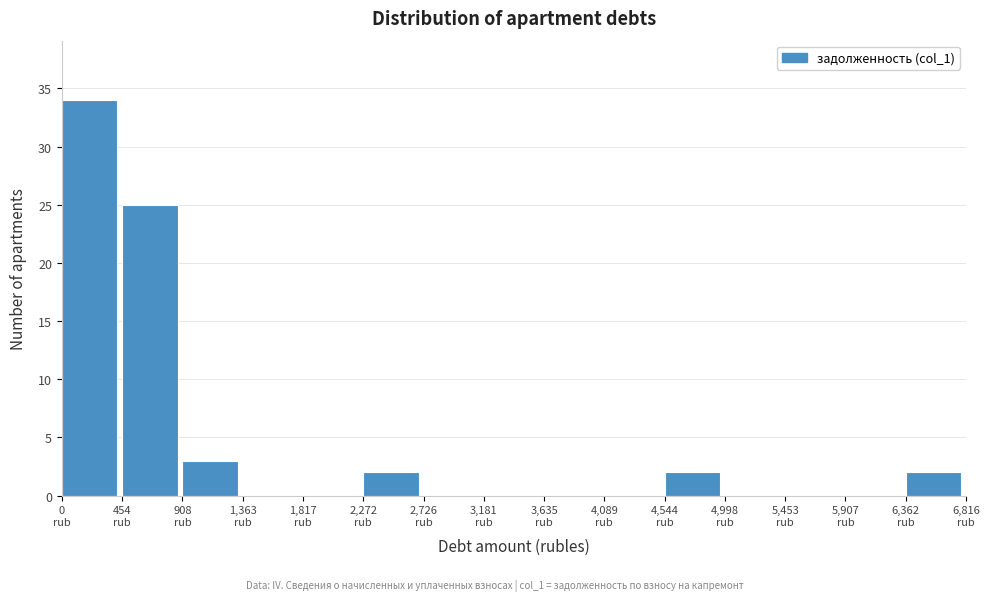

Reading left to right, transcribe this chart: for each bar, give the range it covers on the x-axis and its height. Neither the bar edges nor the heights are printed on the chart, so give them approximately, as read against the axes.

0 to 450: 34
450 to 900: 25
900 to 1350: 3
1350 to 1800: 0
1800 to 2250: 0
2250 to 2750: 2
2750 to 3200: 0
3200 to 3650: 0
3650 to 4100: 0
4100 to 4550: 0
4550 to 5000: 2
5000 to 5450: 0
5450 to 5900: 0
5900 to 6350: 0
6350 to 6800: 2